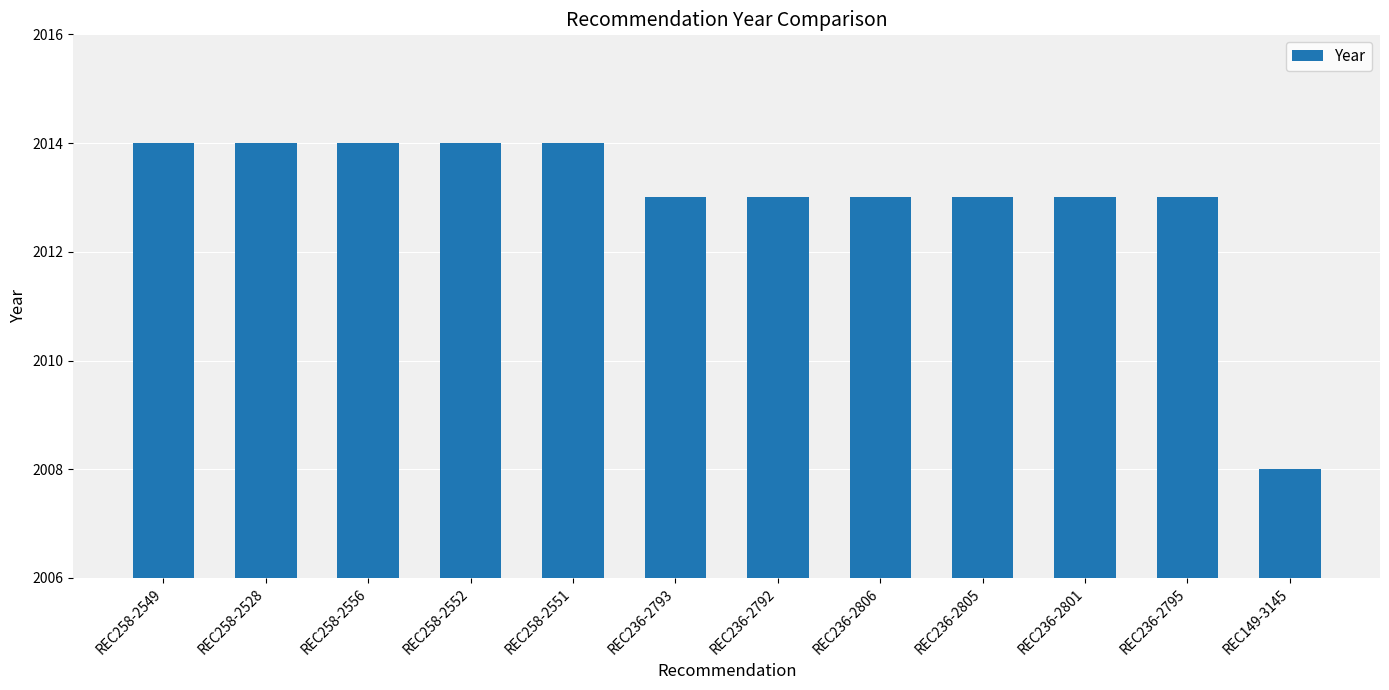

What is the value of the 1st bar from the left?

2014